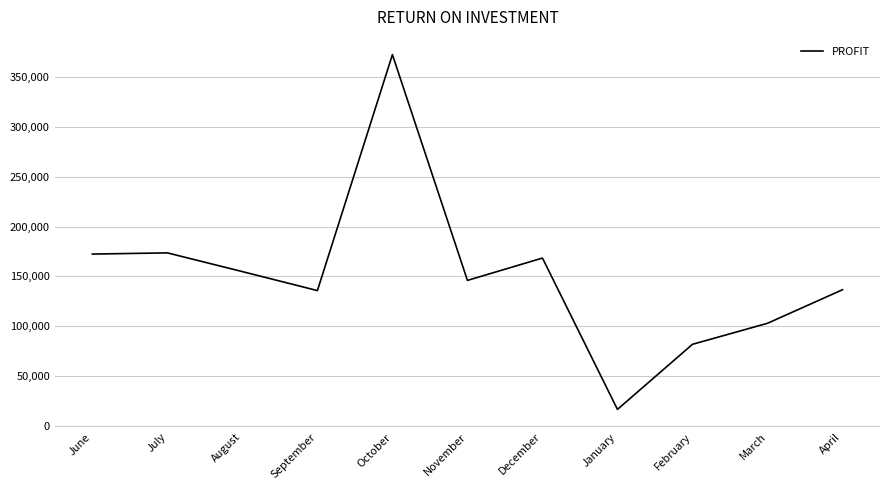

What is the difference between the maximum and minimum values?

356254